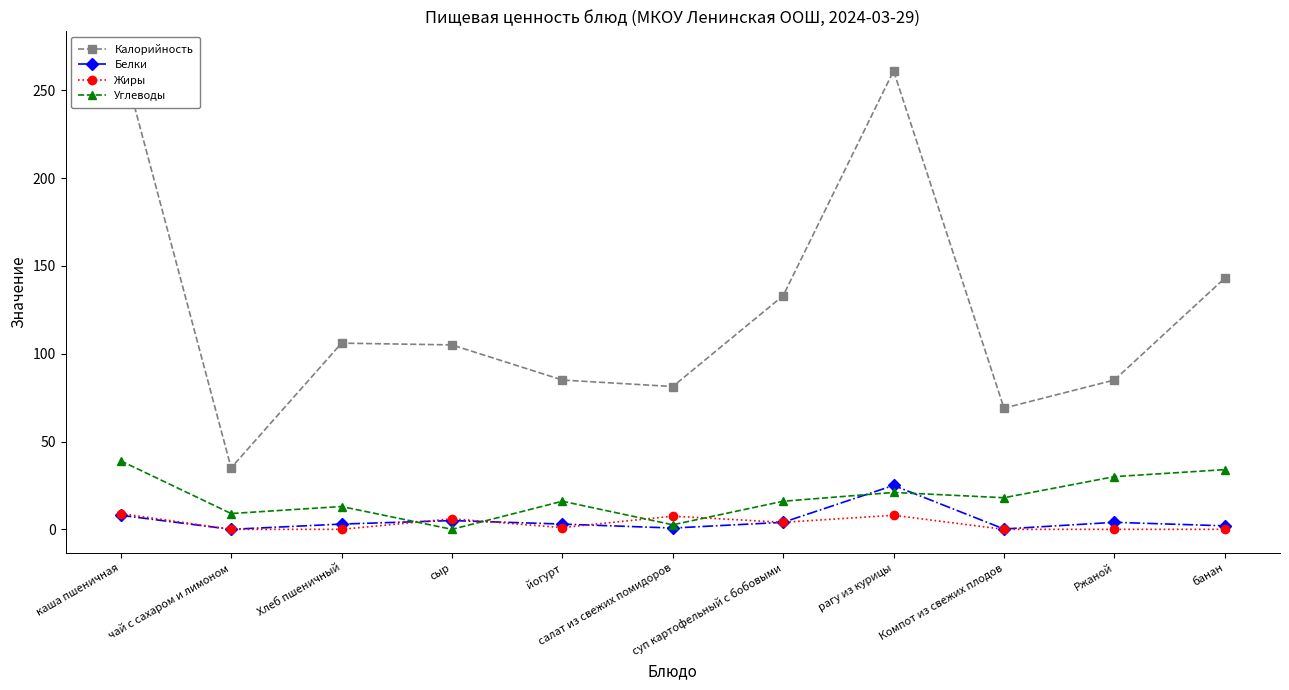

Which category has the lowest value in the Калорийность series?

чай с сахаром и лимоном